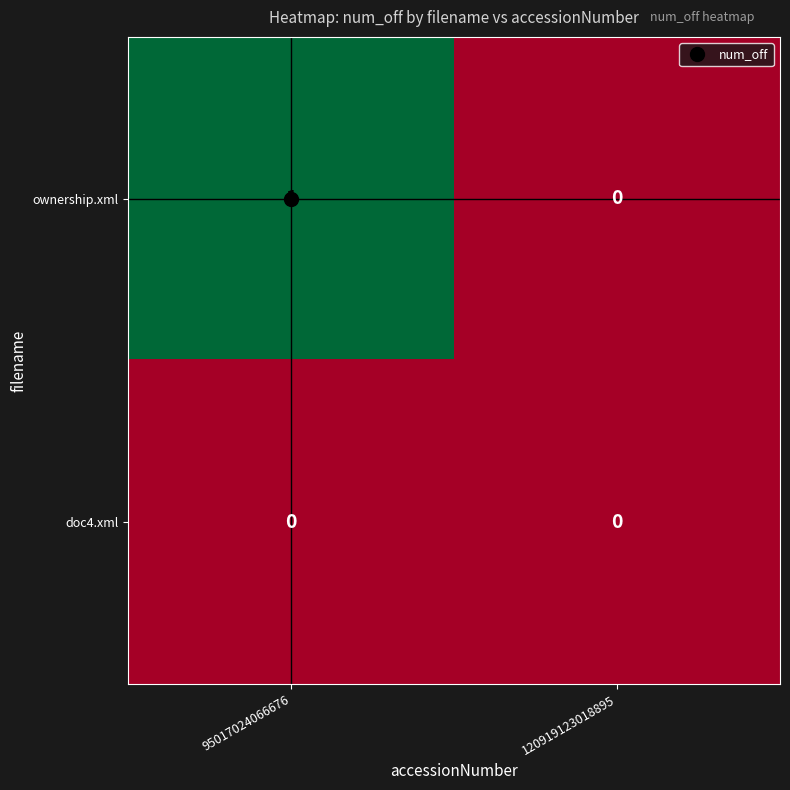

Which series has the largest total across all categories?

ownership.xml